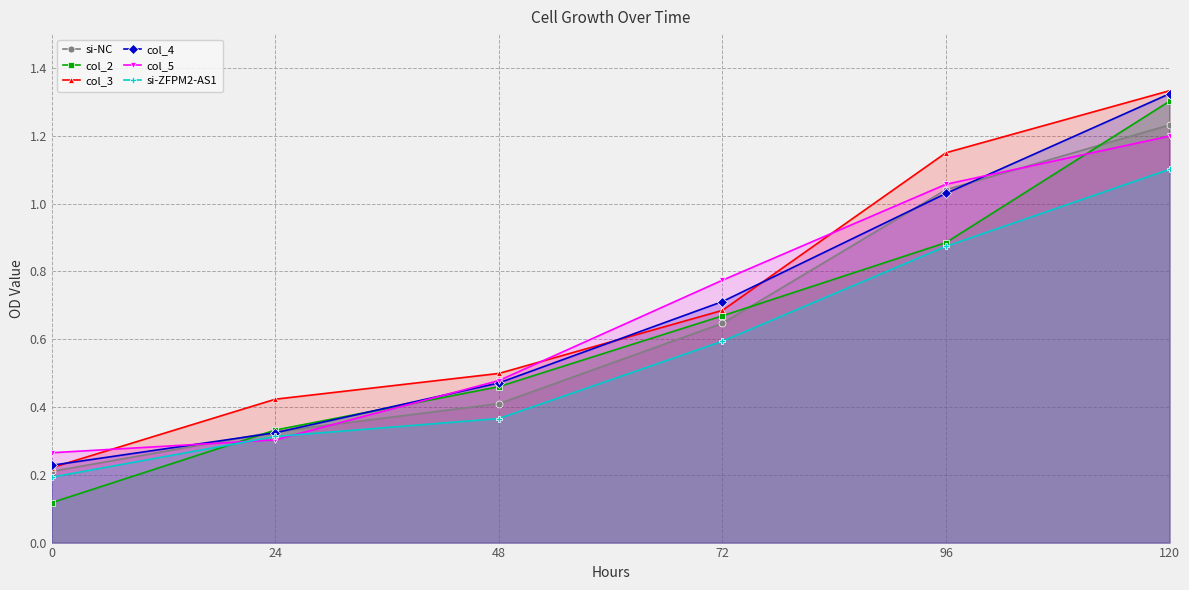

What is the difference between the highest and lowest values at 24?

0.1